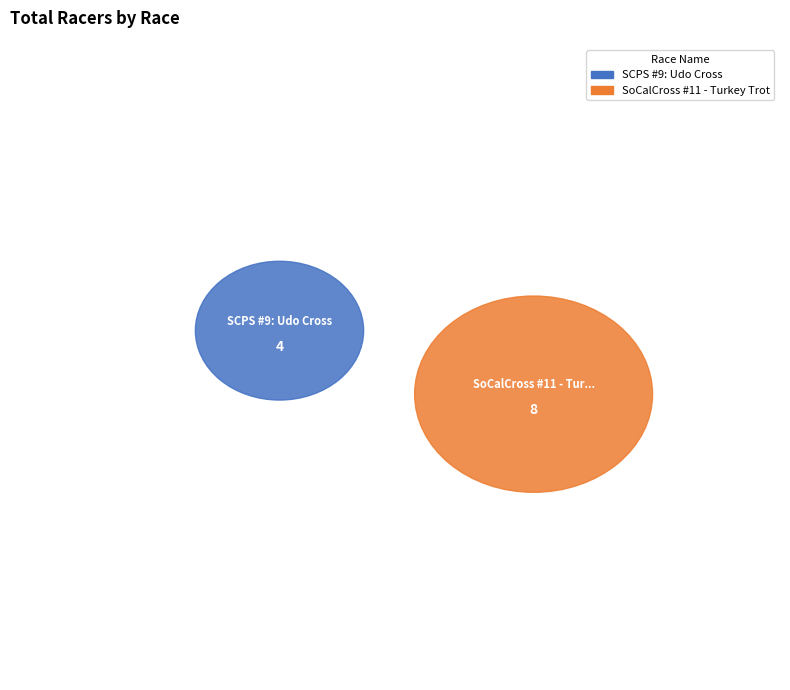

The SCPS #9: Udo Cross slice represents 19% of the pie. True or false?

False